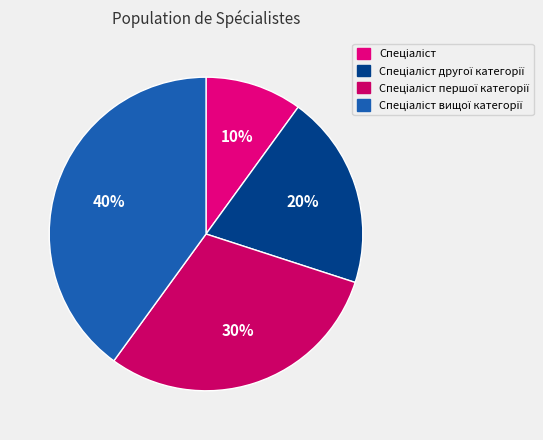

Rank the categories by value from lowest to highest.

Спеціаліст, Спеціаліст другої категорії, Спеціаліст першої категорії, Спеціаліст вищої категорії